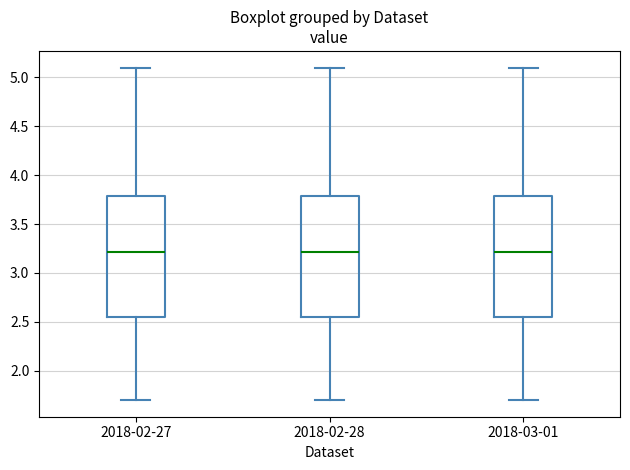

Reading left to right, transcribe this box plot: for each box, give where its median line is, the range the box spans, and where its two whiskers end, as read against the y-axis. The values are not printed on the chart, so give them approximately, as read against the axis.

2018-02-27: median 3.20, box 2.55 to 3.80, whiskers 1.70 to 5.10
2018-02-28: median 3.20, box 2.55 to 3.80, whiskers 1.70 to 5.10
2018-03-01: median 3.20, box 2.55 to 3.80, whiskers 1.70 to 5.10